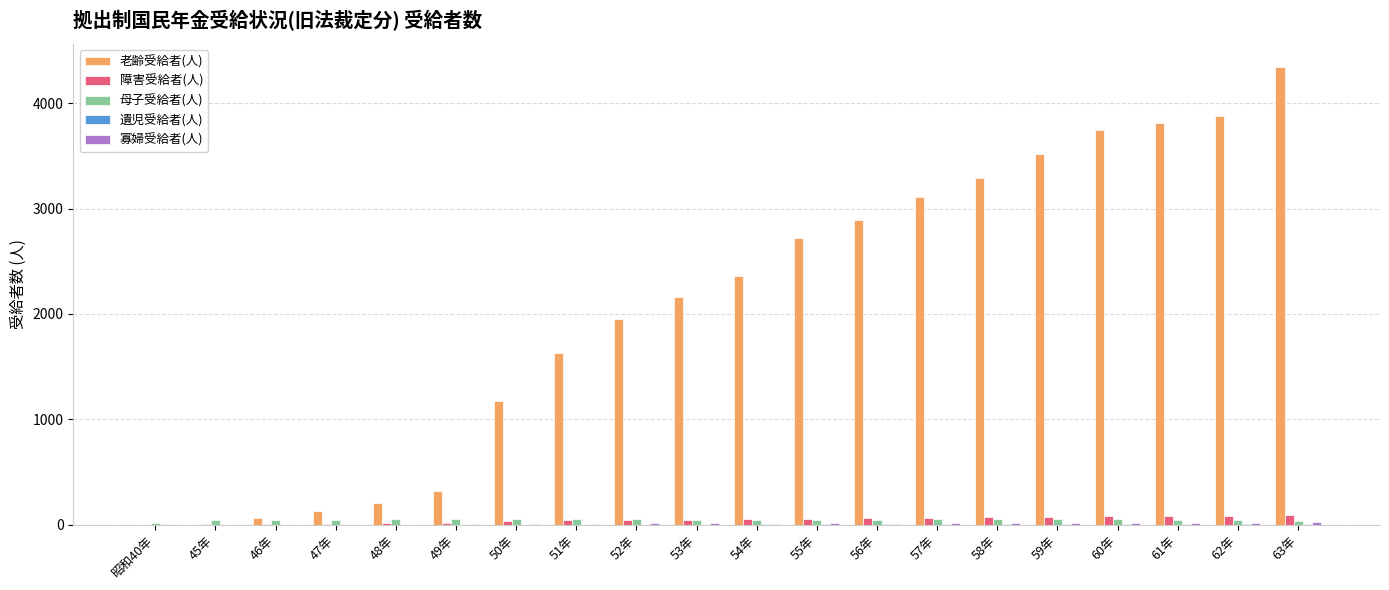

What is the maximum value shown in the chart?

4346